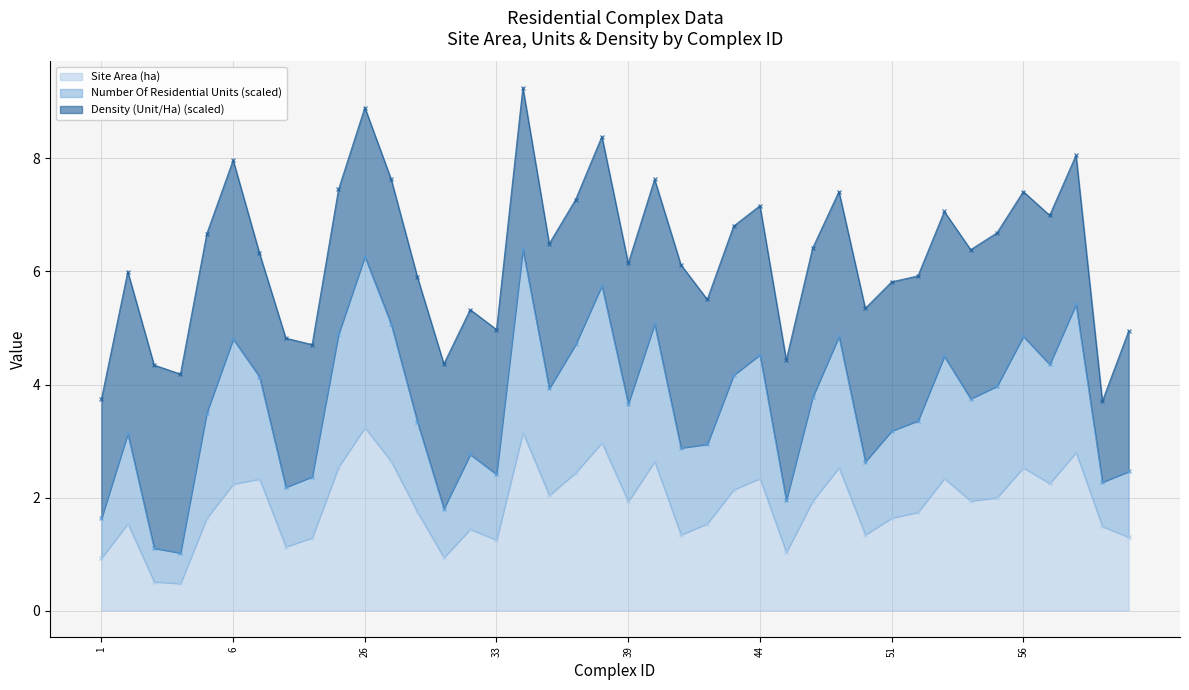

The Site Area (ha) series shows 1.2 at 33. True or false?

True